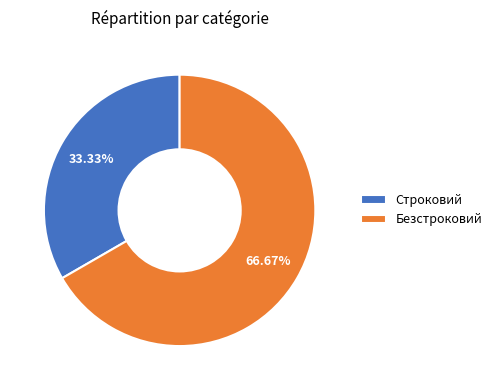

To the nearest percent, what portion does Строковий represent?

33%